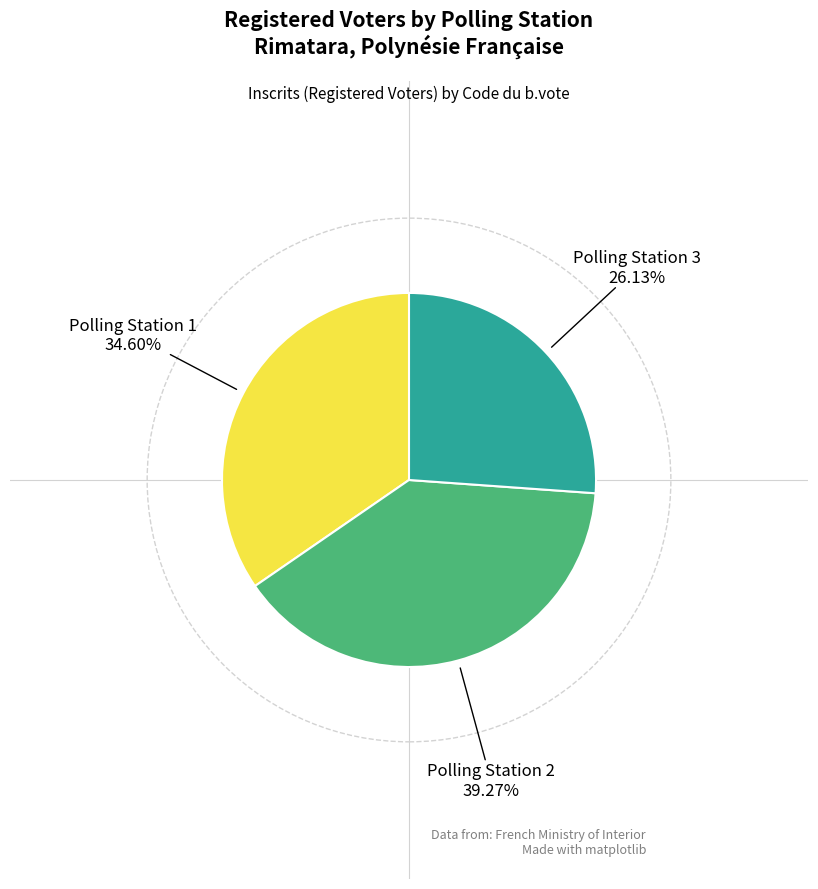

Is there any slice that represents more than half of the pie?

No